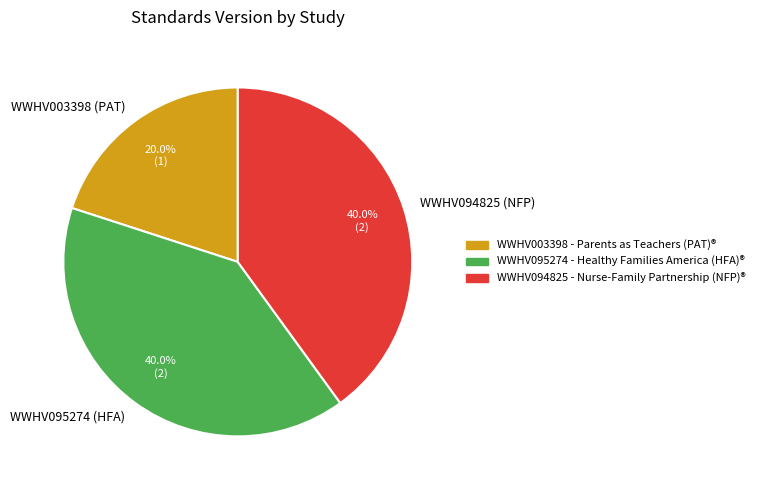

To the nearest percent, what portion does WWHV003398 (PAT) represent?

20%